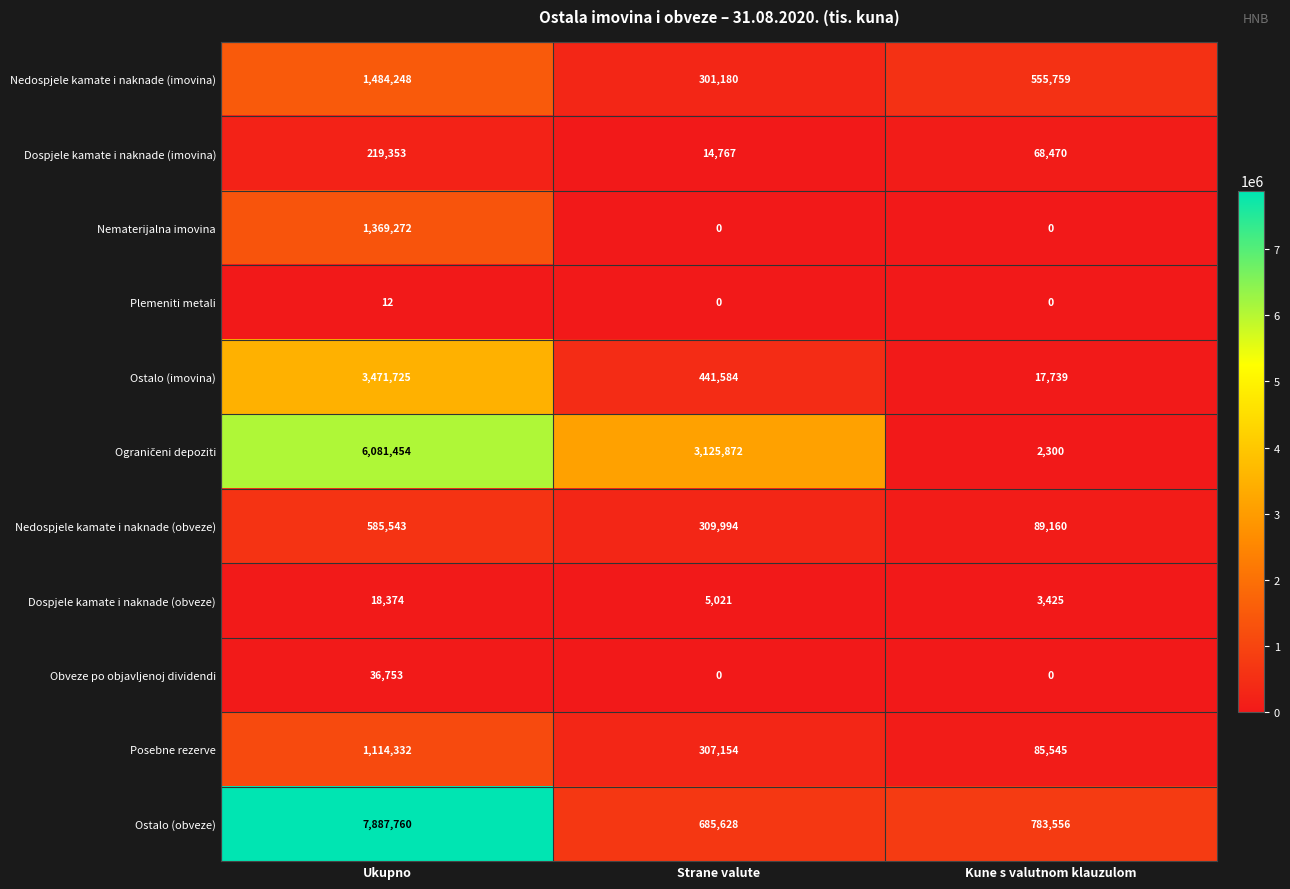

Which series has the largest total across all categories?

Ostalo (obveze)